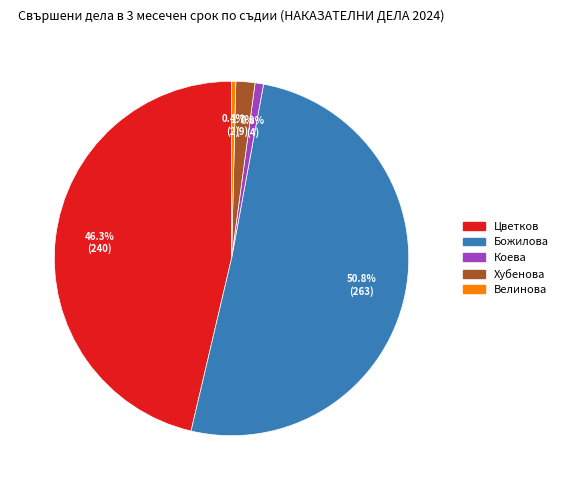

How many segments does this pie chart have?

5